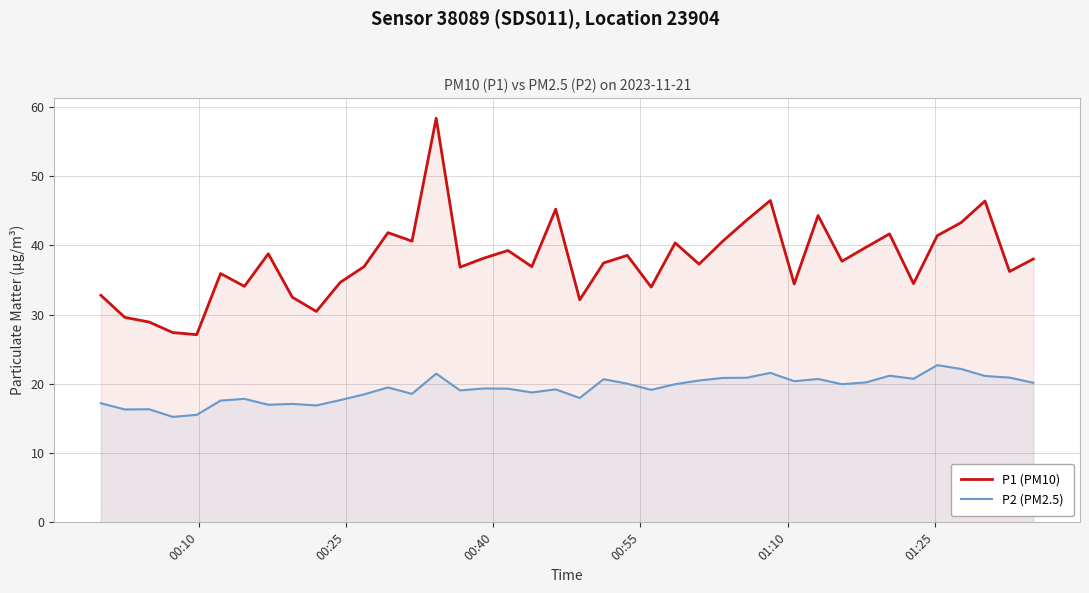

True or false: P1 (PM10) and P2 (PM2.5) intersect in this chart.

False